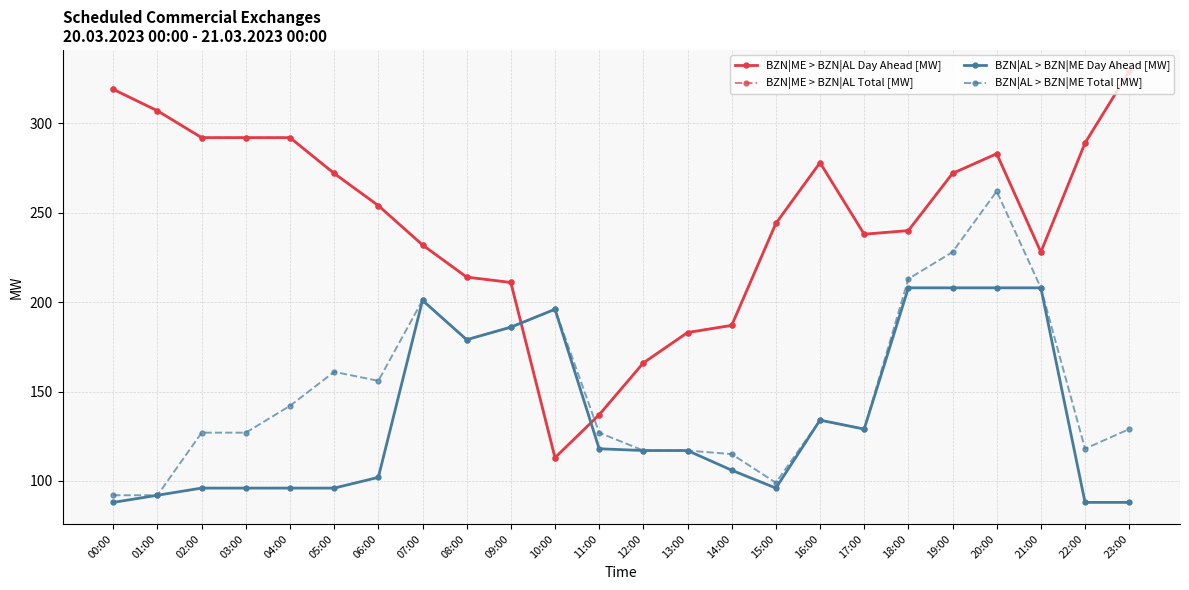

What position from the right is 21:00?

3